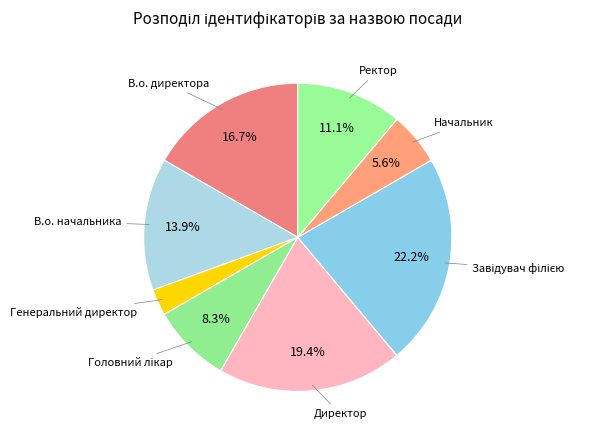

How many slices are in this pie chart?

8